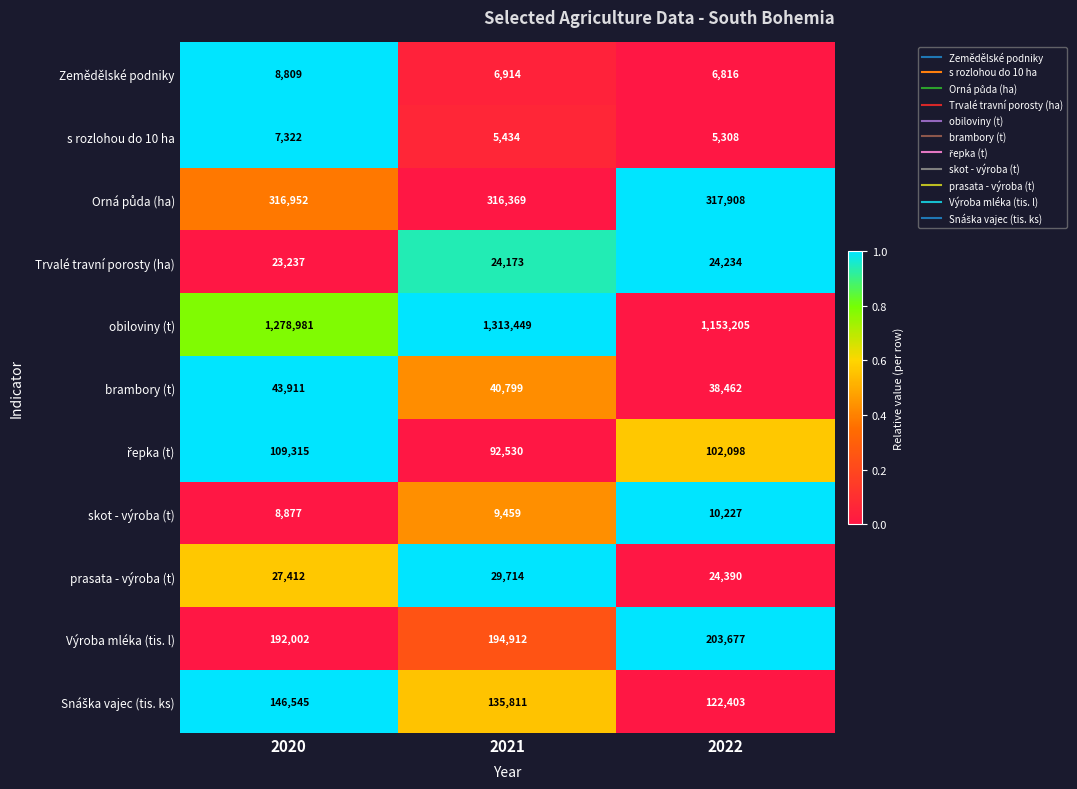

Between 2020 and 2022, which series saw the biggest shift?

obiloviny (t)